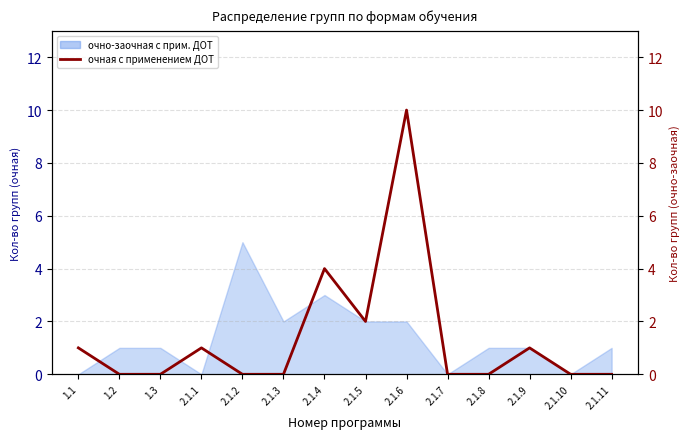

What is the ratio of the value at 1.1 to the value at 2.1.4?

0.2